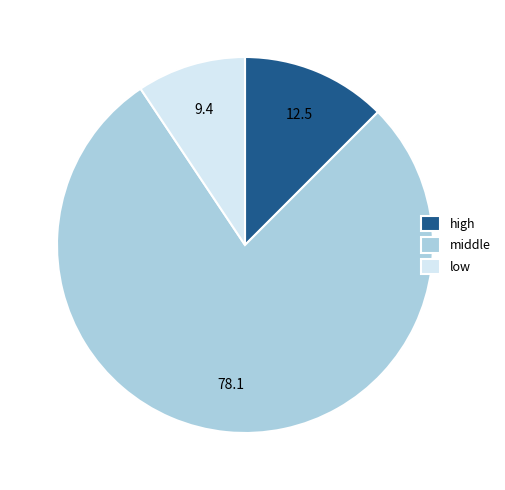

The middle slice represents 87% of the pie. True or false?

False